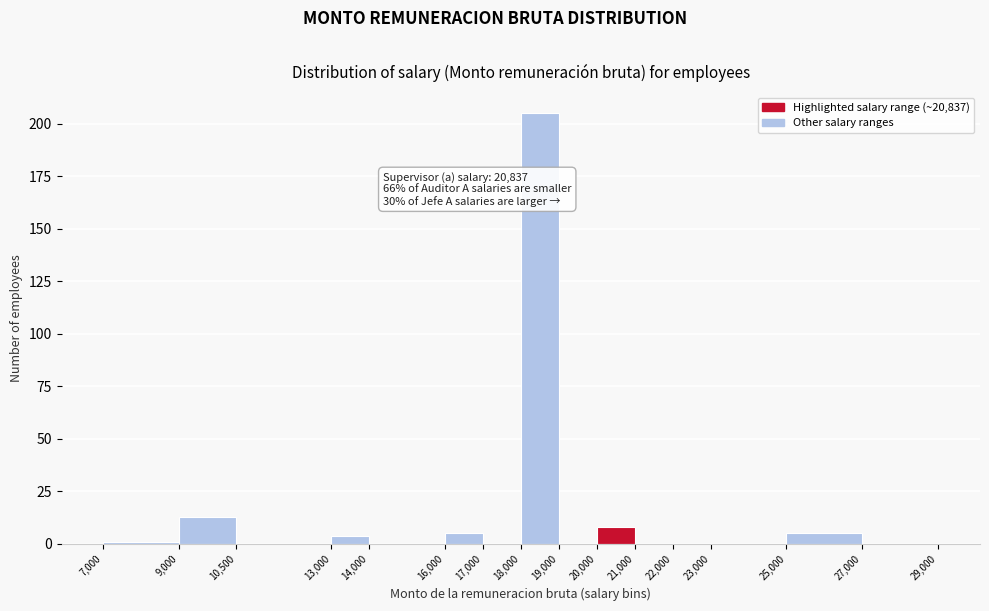

Which range on the x-axis has the tallest bar?

18,000 to 19,000